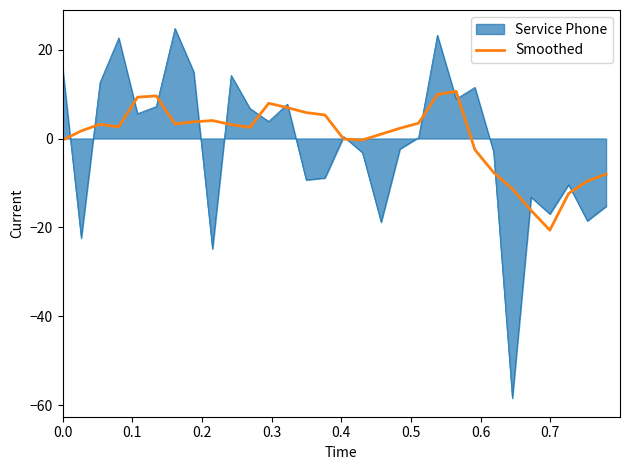

Rank the series by their maximum value, from highest to lowest.

Service Phone, Smoothed